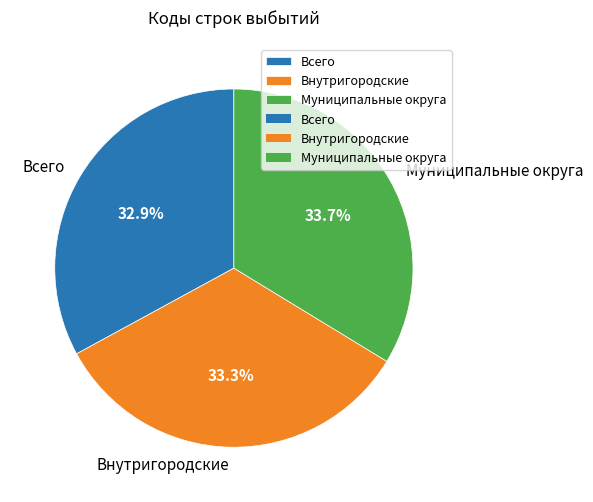

To the nearest percent, what is the difference between the largest and smallest slice percentages?

1%